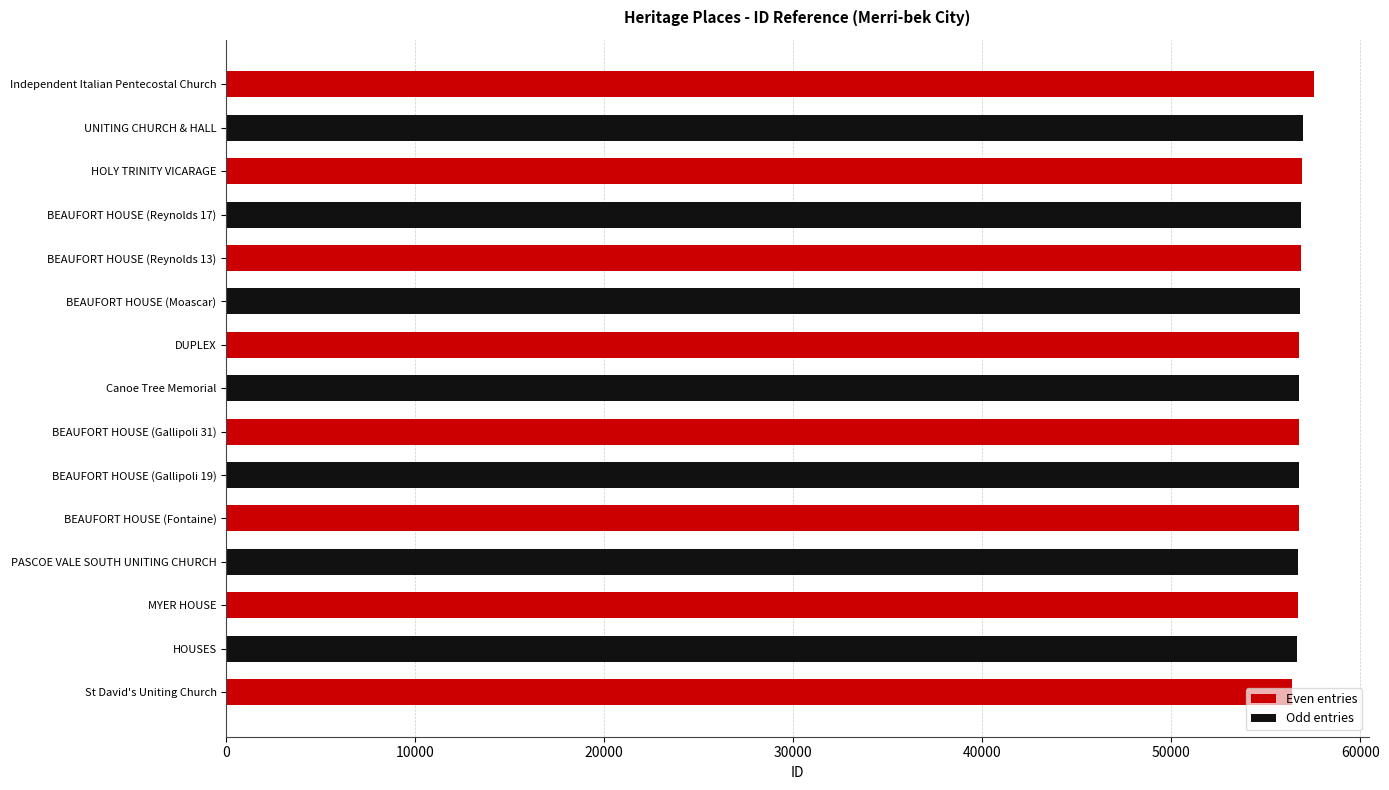

Does the chart contain any negative values?

No